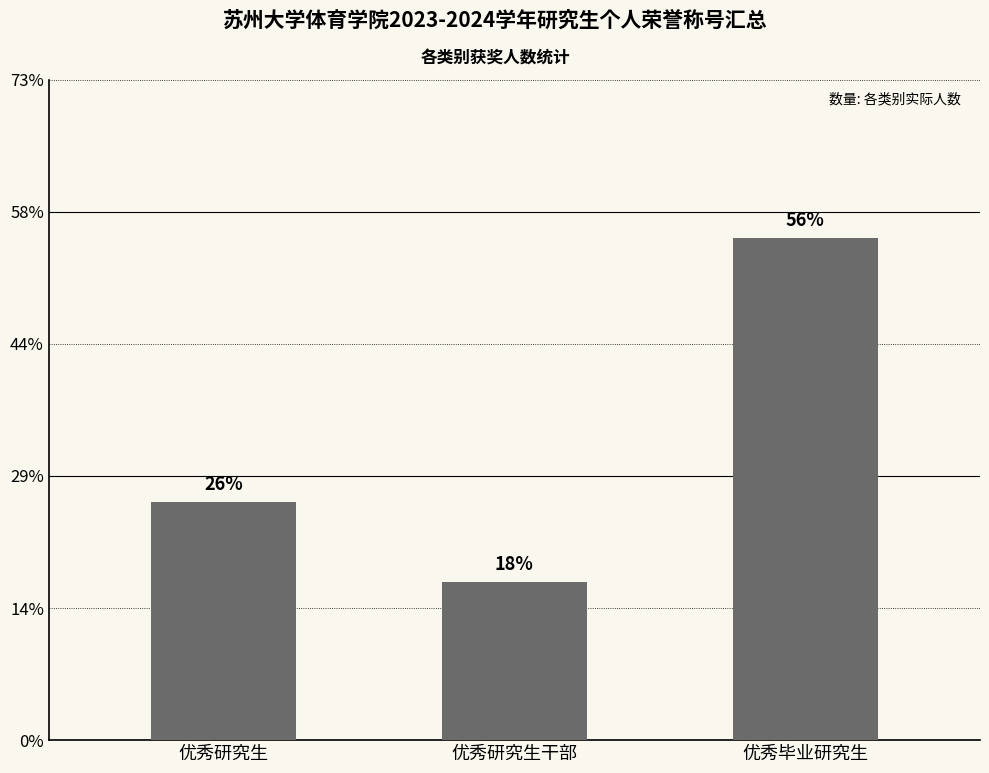

Are the bars horizontal?

No